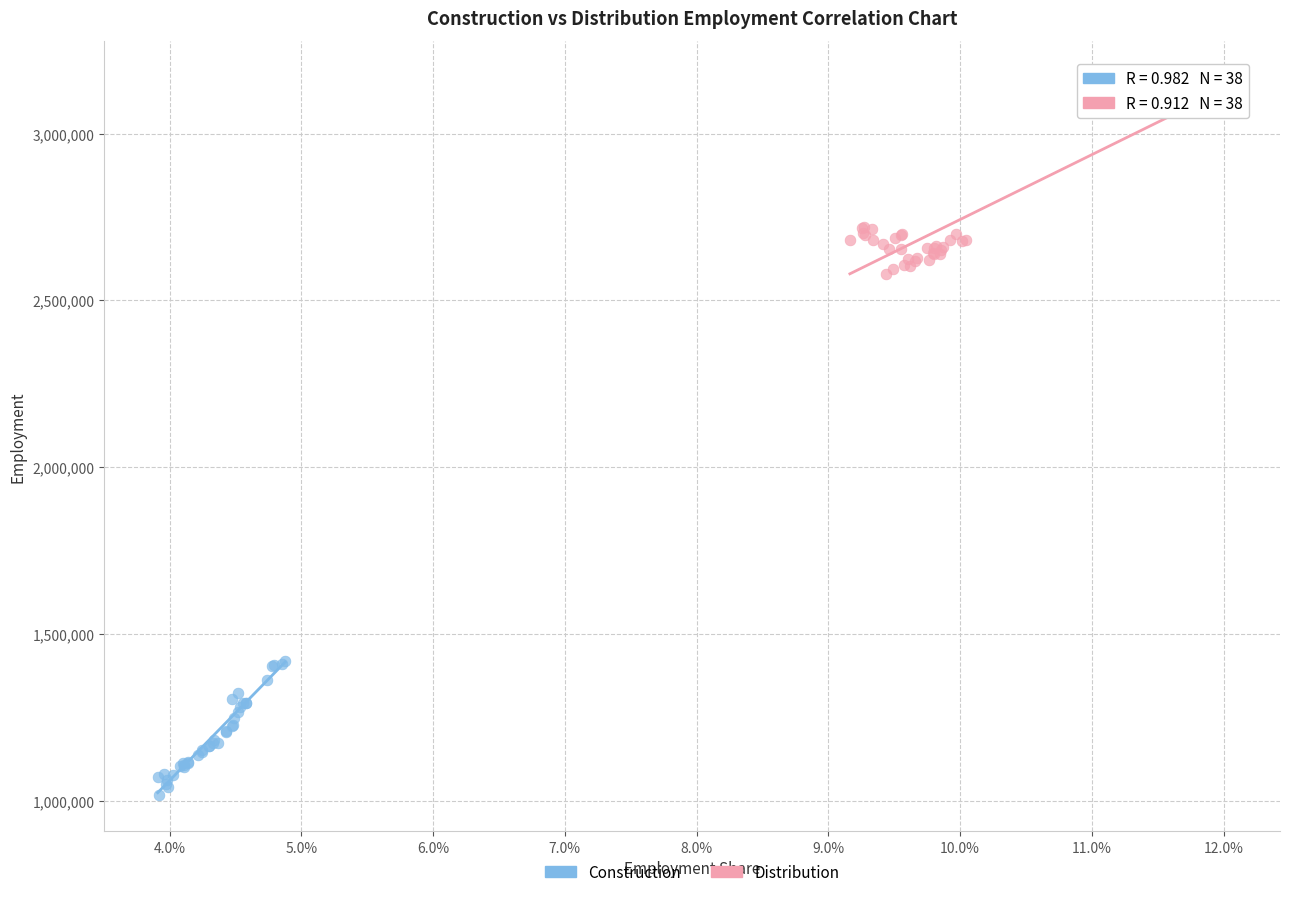

Which series has the largest Y range (max minus min)?

Distribution